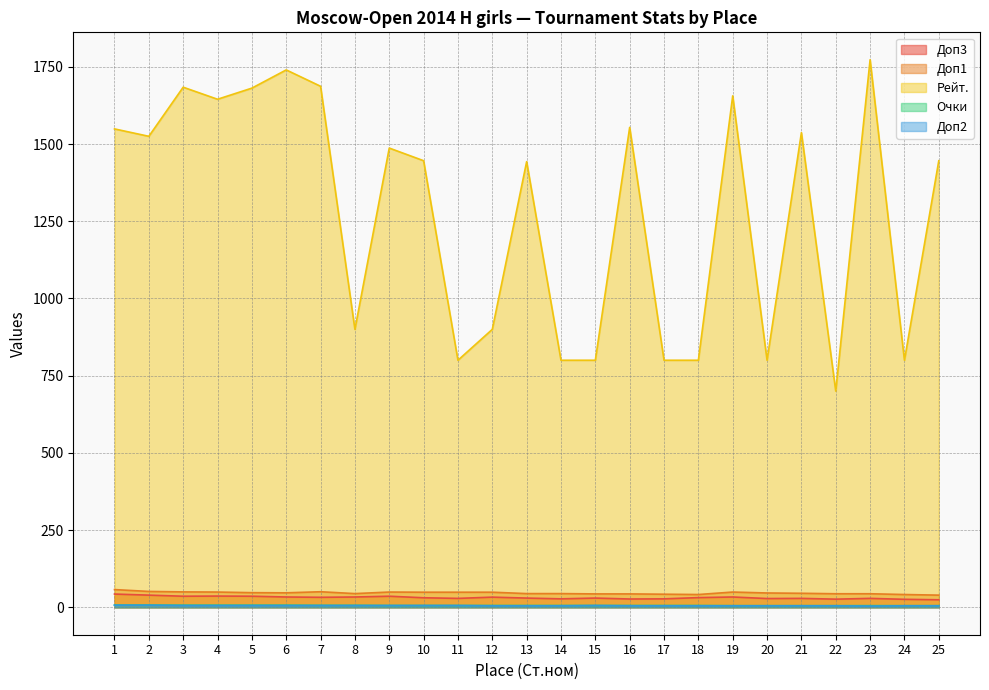

What value does the Рейт. series have at 19?

1656.0